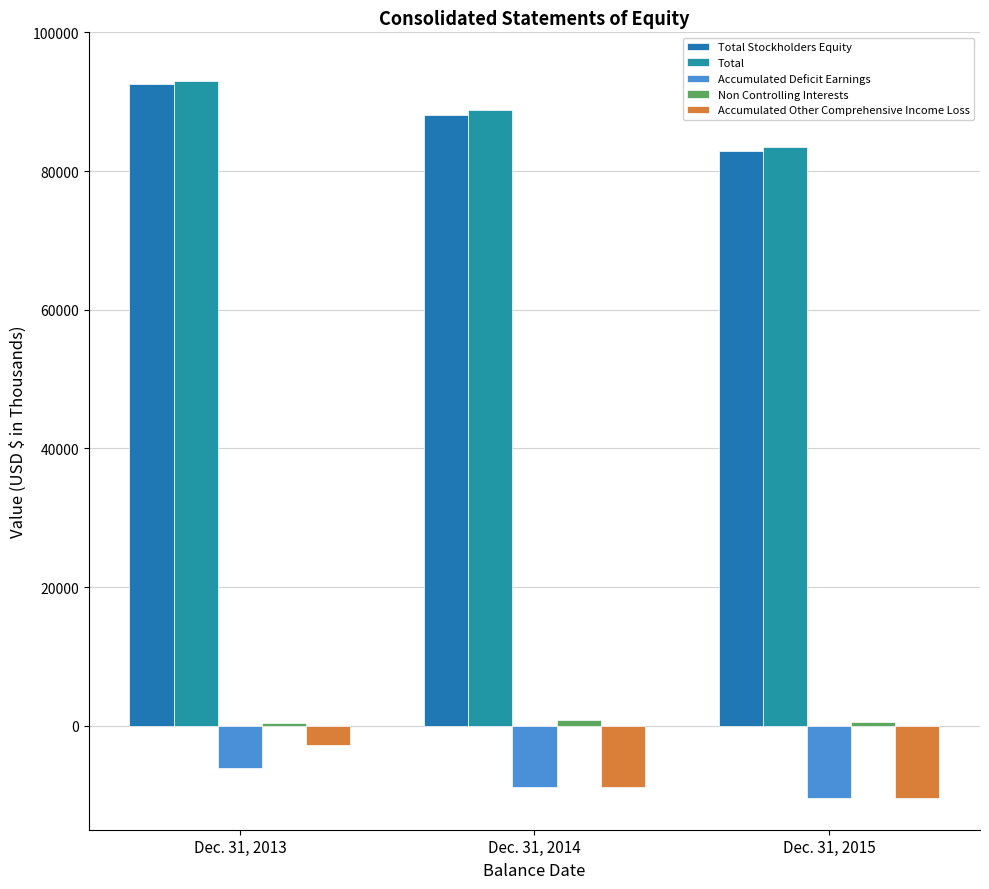

Which series has the largest total across all categories?

Total